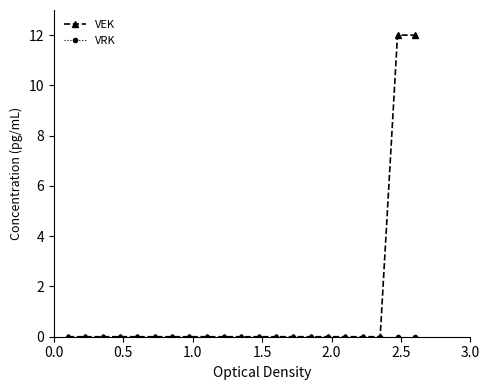

How many lines are shown in the chart?

2